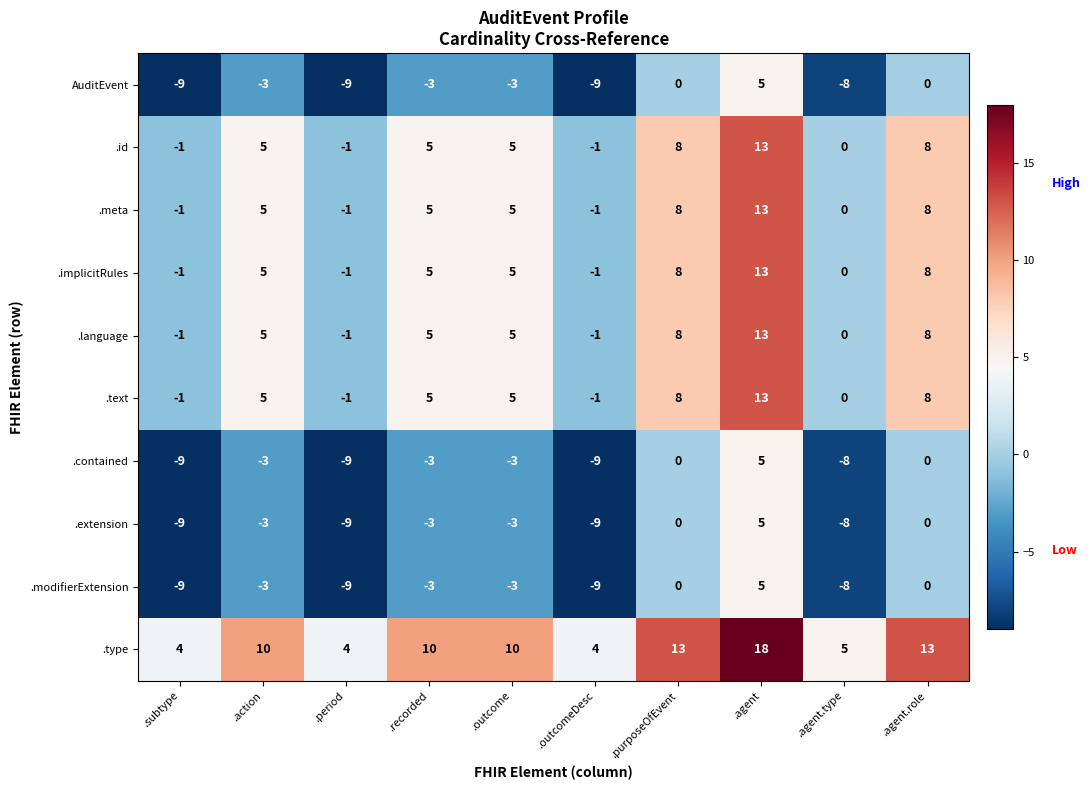

What is the average value of the .type series?

9